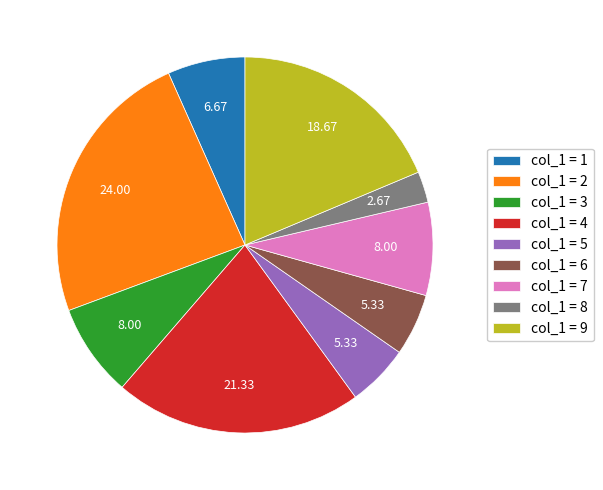

Is there any slice that represents more than half of the pie?

No